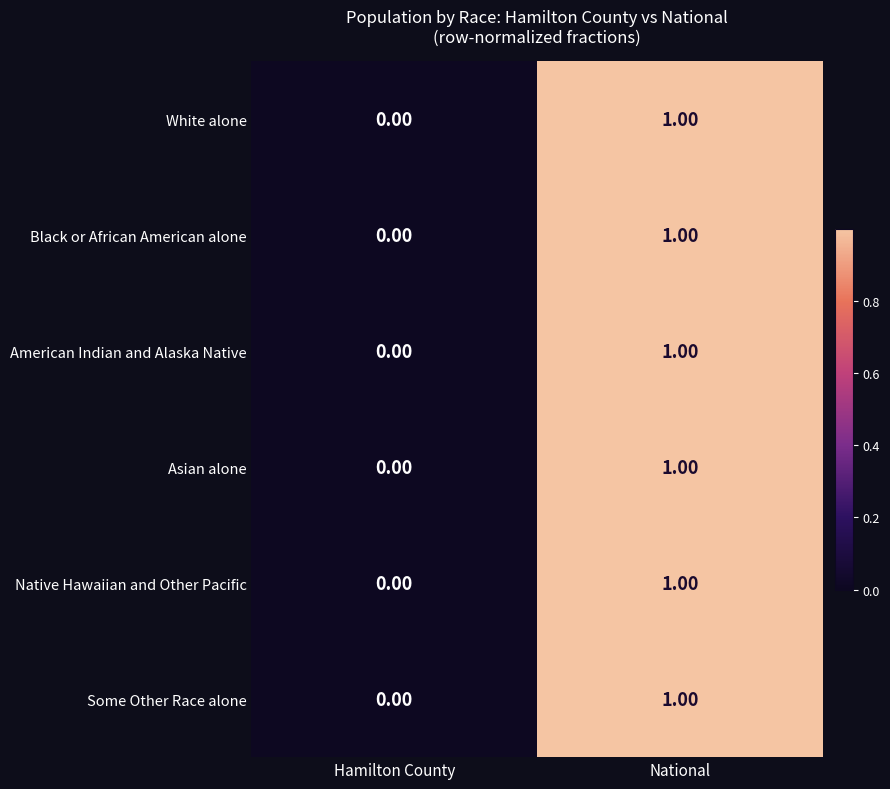

Which category has the highest value across all series?

National